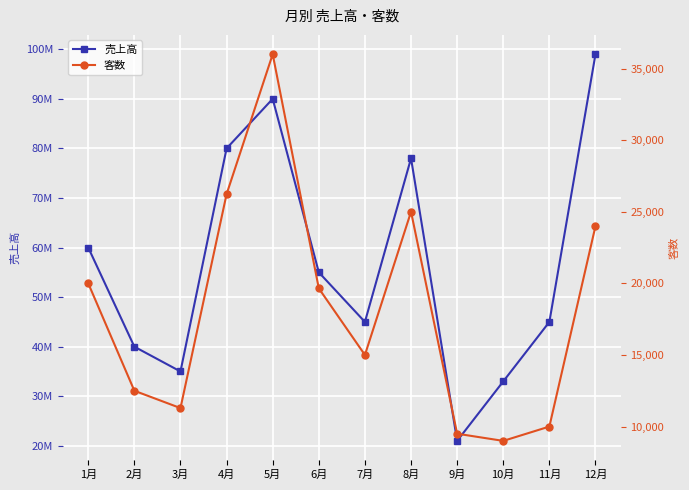

True or false: 売上高 has more than 1 points higher than both neighbors.

True